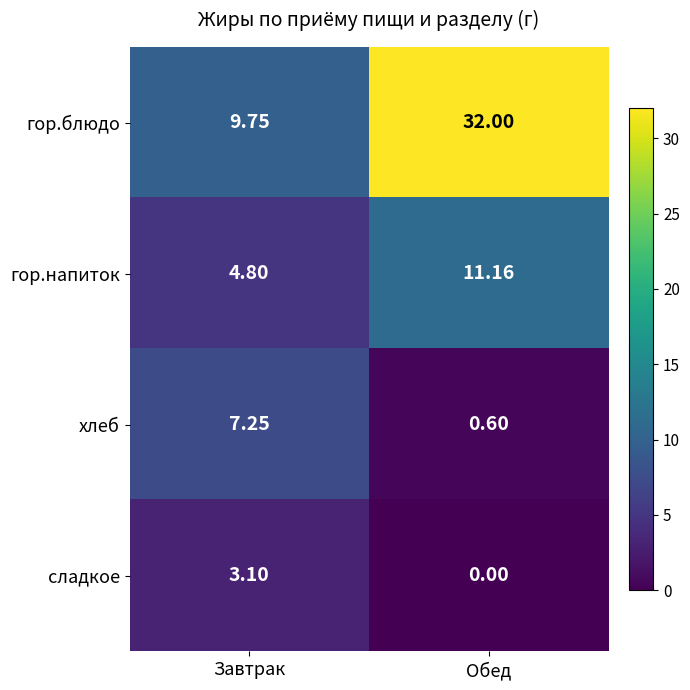

Which label corresponds to the smallest value in the chart?

Обед